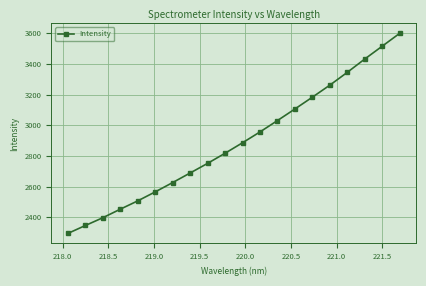

What is the value of the 18th point from the left?

3431.7